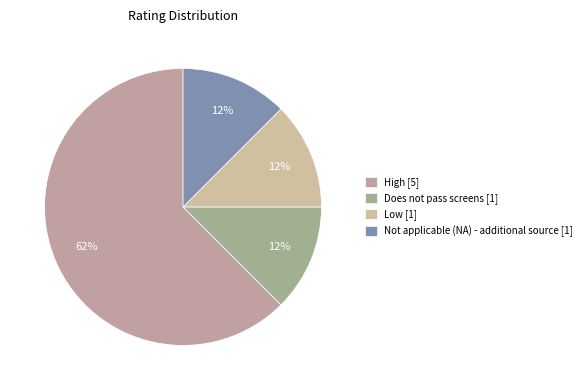

Do Not applicable (NA) - additional source and Low together represent more than half of the pie?

No